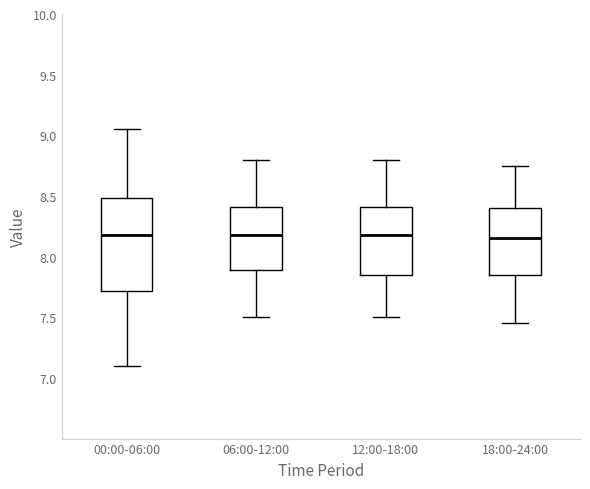

Reading left to right, transcribe this box plot: for each box, give where its median line is, the range the box spans, and where its two whiskers end, as read against the y-axis. The values are not printed on the chart, so give them approximately, as read against the axis.

00:00-06:00: median 8.20, box 7.70 to 8.50, whiskers 7.10 to 9.05
06:00-12:00: median 8.20, box 7.90 to 8.40, whiskers 7.50 to 8.80
12:00-18:00: median 8.20, box 7.85 to 8.40, whiskers 7.50 to 8.80
18:00-24:00: median 8.15, box 7.85 to 8.40, whiskers 7.45 to 8.75